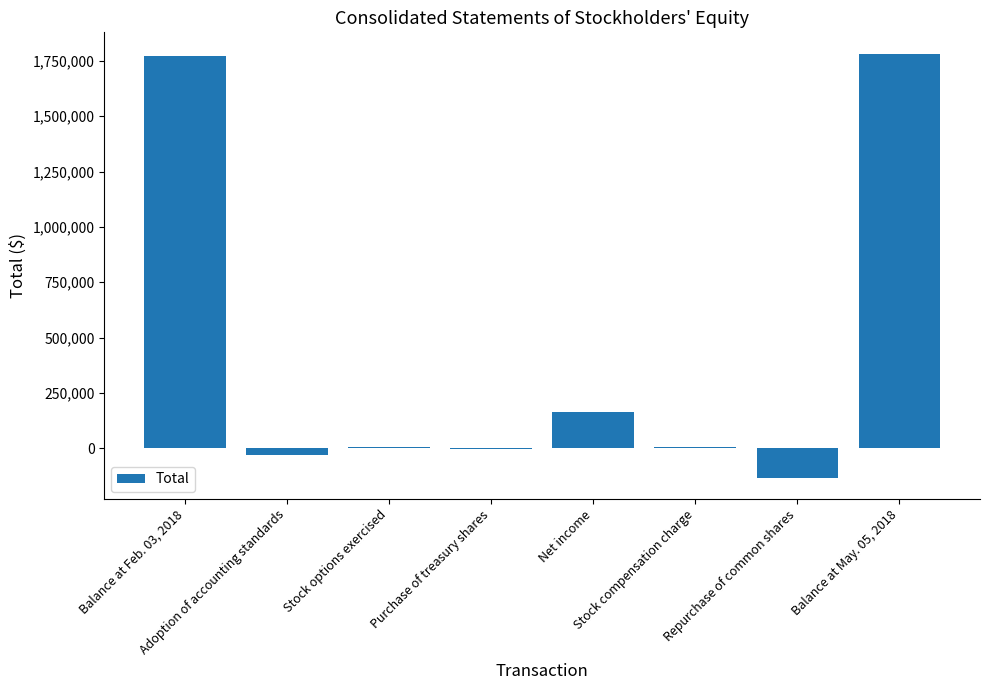

What is the sum of all values?

3566866